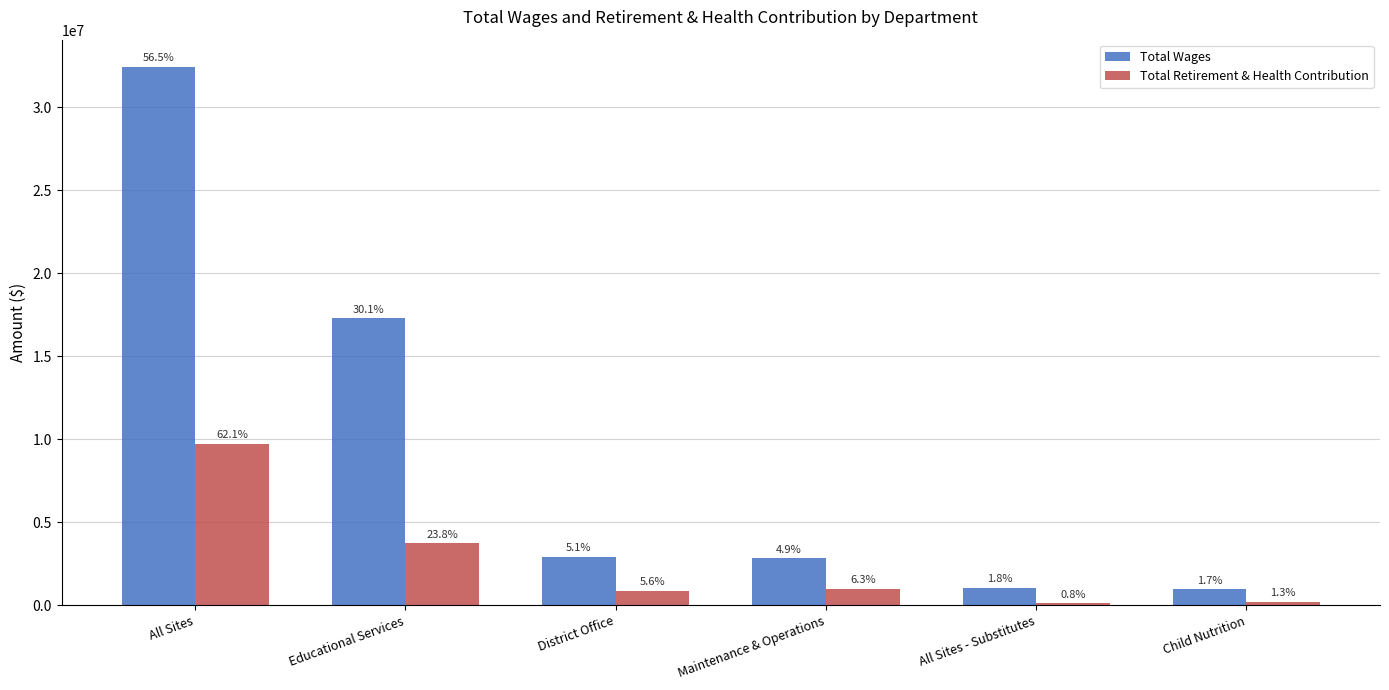

How many groups of bars are there?

6